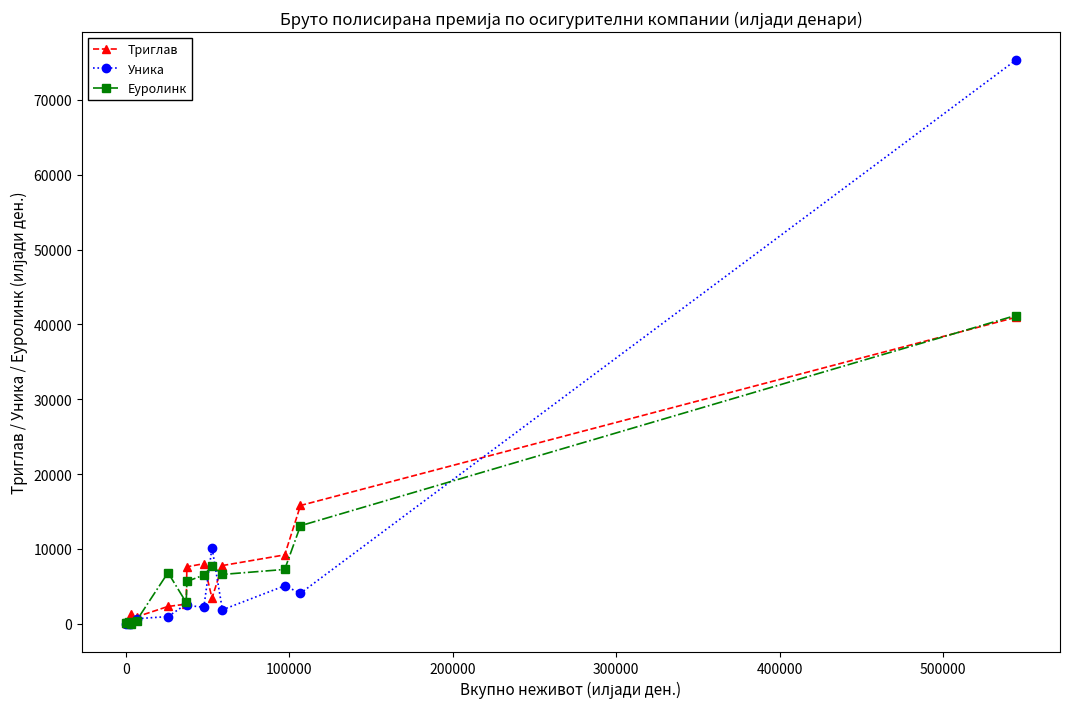

True or false: Еуролинк has more than 1 interior local peaks.

True